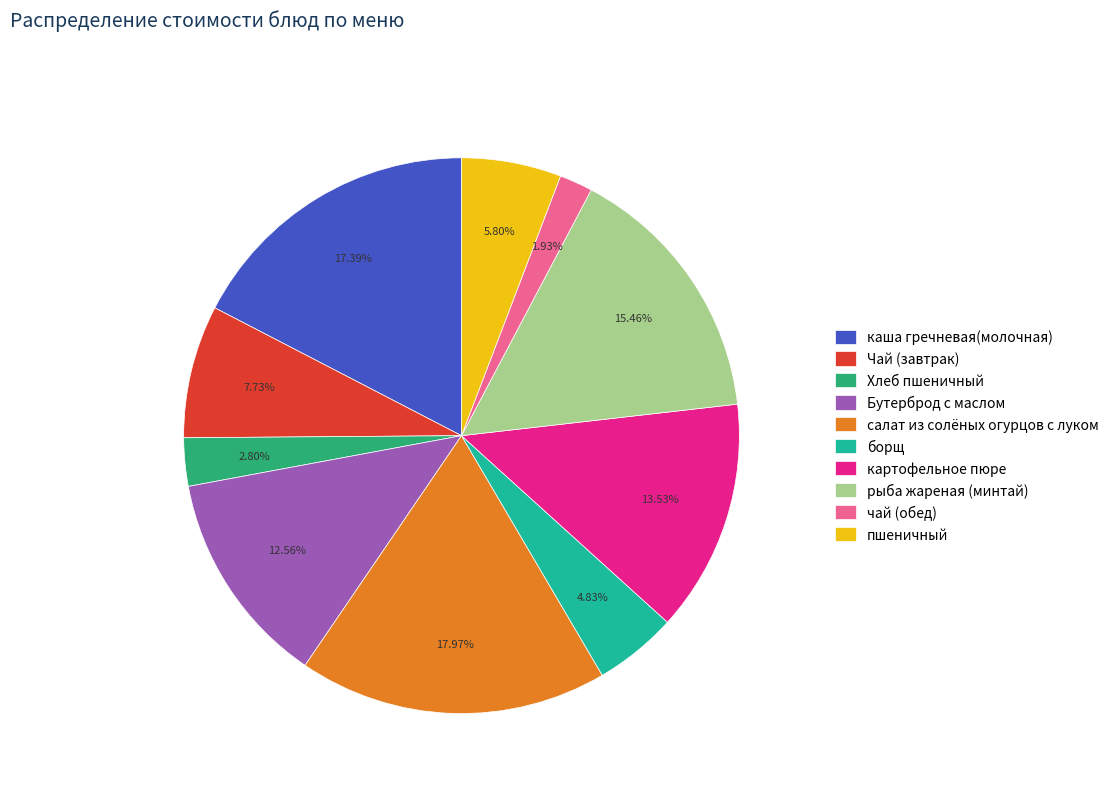

To the nearest percent, what portion does пшеничный represent?

6%